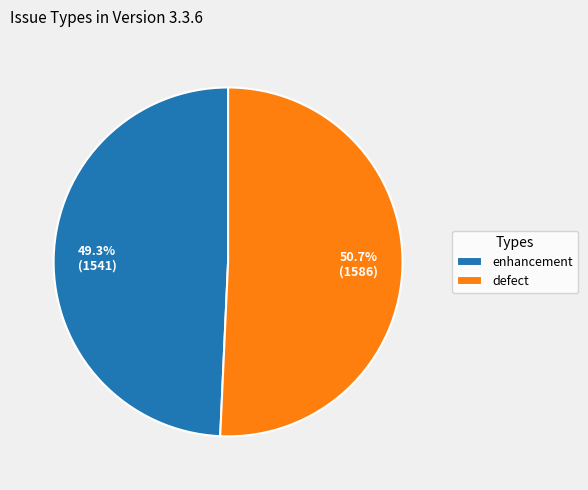

Count the number of slices in the pie.

2